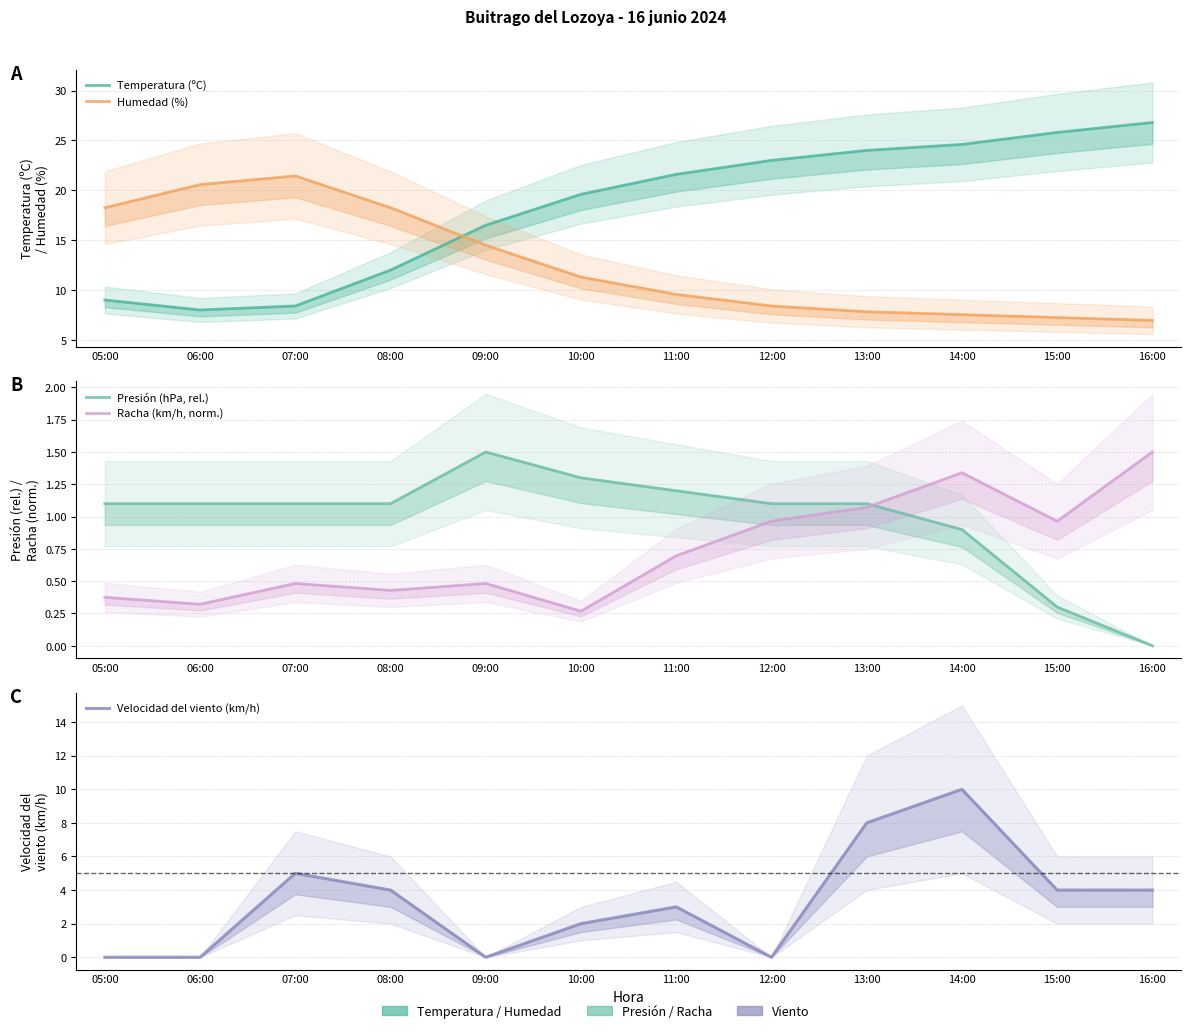

Where is the first local maximum for Presión (hPa, rel.)?

09:00